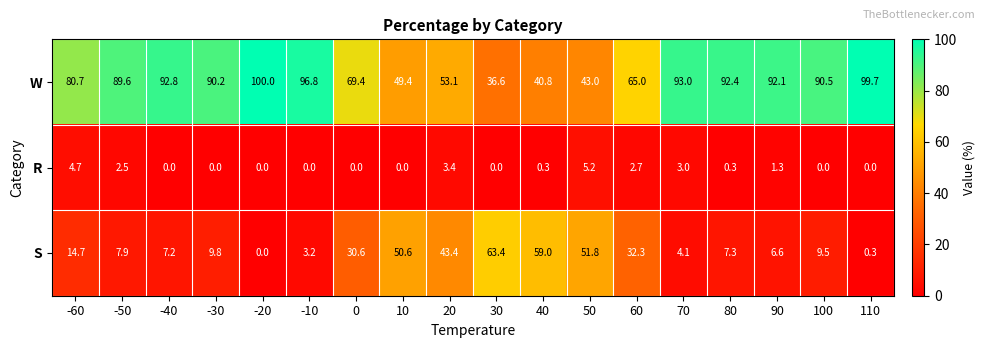

What is the approximate value of W at 110?

99.7